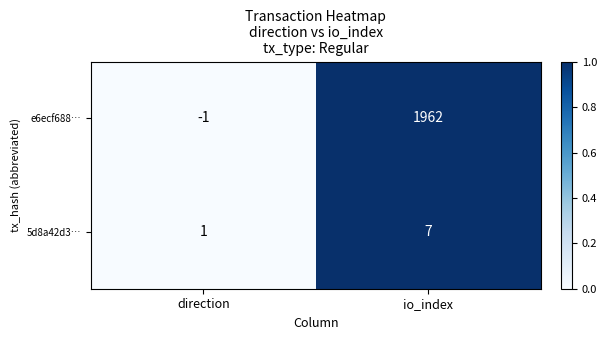

The e6ecf688… series shows 2716 at io_index. True or false?

False